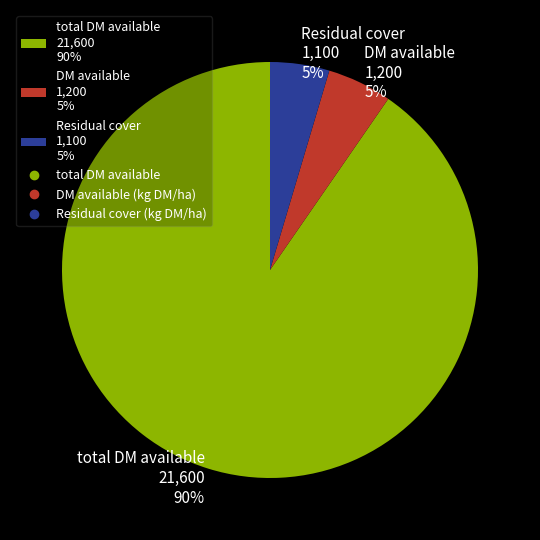

Which slice represents more than half of the pie?

total DM available 21,600 90%